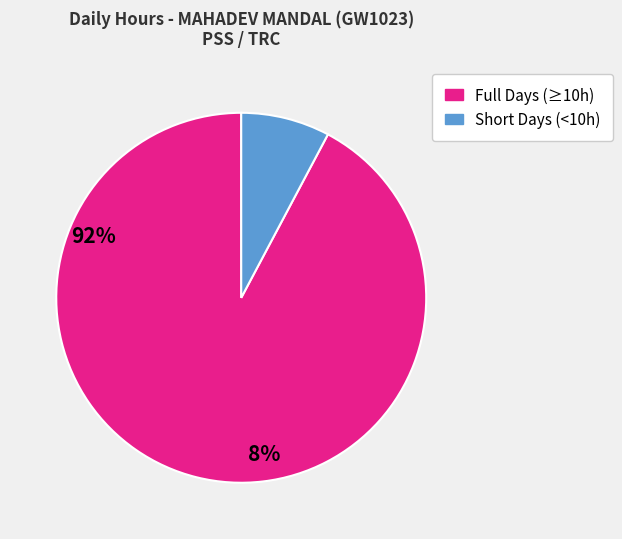

Count the number of slices in the pie.

2